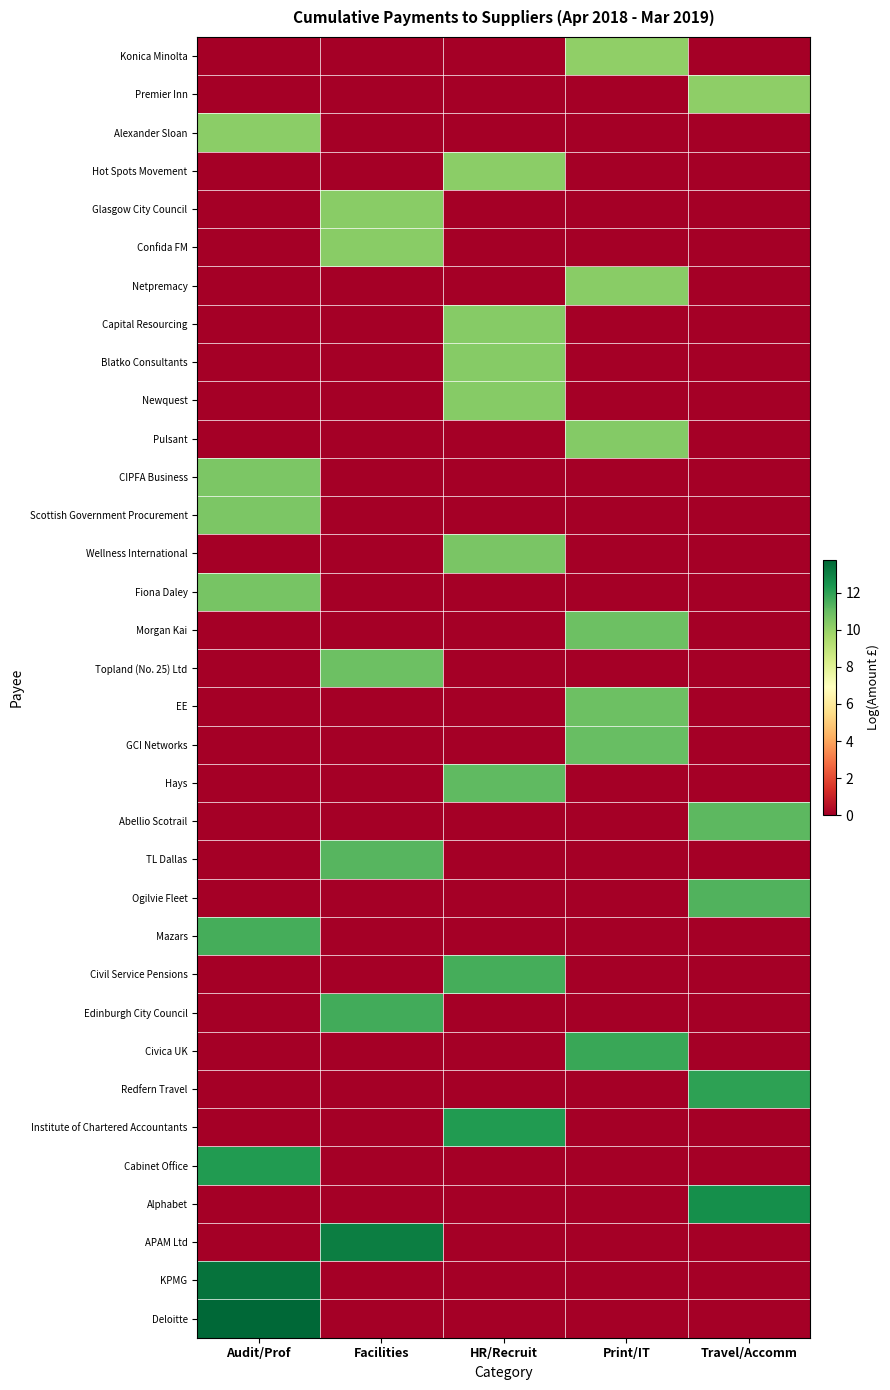

Reading right to left, transcribe all the data shown in this chart.

Konica Minolta: Travel/Accomm=0.0	Print/IT=10.1	HR/Recruit=0.0	Facilities=0.0	Audit/Prof=0.0
Premier Inn: Travel/Accomm=10.1	Print/IT=0.0	HR/Recruit=0.0	Facilities=0.0	Audit/Prof=0.0
Alexander Sloan: Travel/Accomm=0.0	Print/IT=0.0	HR/Recruit=0.0	Facilities=0.0	Audit/Prof=10.2
Hot Spots Movement: Travel/Accomm=0.0	Print/IT=0.0	HR/Recruit=10.2	Facilities=0.0	Audit/Prof=0.0
Glasgow City Council: Travel/Accomm=0.0	Print/IT=0.0	HR/Recruit=0.0	Facilities=10.2	Audit/Prof=0.0
Confida FM: Travel/Accomm=0.0	Print/IT=0.0	HR/Recruit=0.0	Facilities=10.3	Audit/Prof=0.0
Netpremacy: Travel/Accomm=0.0	Print/IT=10.3	HR/Recruit=0.0	Facilities=0.0	Audit/Prof=0.0
Capital Resourcing: Travel/Accomm=0.0	Print/IT=0.0	HR/Recruit=10.3	Facilities=0.0	Audit/Prof=0.0
Blatko Consultants: Travel/Accomm=0.0	Print/IT=0.0	HR/Recruit=10.3	Facilities=0.0	Audit/Prof=0.0
Newquest: Travel/Accomm=0.0	Print/IT=0.0	HR/Recruit=10.3	Facilities=0.0	Audit/Prof=0.0
Pulsant: Travel/Accomm=0.0	Print/IT=10.4	HR/Recruit=0.0	Facilities=0.0	Audit/Prof=0.0
CIPFA Business: Travel/Accomm=0.0	Print/IT=0.0	HR/Recruit=0.0	Facilities=0.0	Audit/Prof=10.5
Scottish Government Procurement: Travel/Accomm=0.0	Print/IT=0.0	HR/Recruit=0.0	Facilities=0.0	Audit/Prof=10.5
Wellness International: Travel/Accomm=0.0	Print/IT=0.0	HR/Recruit=10.6	Facilities=0.0	Audit/Prof=0.0
Fiona Daley: Travel/Accomm=0.0	Print/IT=0.0	HR/Recruit=0.0	Facilities=0.0	Audit/Prof=10.6
Morgan Kai: Travel/Accomm=0.0	Print/IT=10.8	HR/Recruit=0.0	Facilities=0.0	Audit/Prof=0.0
Topland (No. 25) Ltd: Travel/Accomm=0.0	Print/IT=0.0	HR/Recruit=0.0	Facilities=10.9	Audit/Prof=0.0
EE: Travel/Accomm=0.0	Print/IT=10.9	HR/Recruit=0.0	Facilities=0.0	Audit/Prof=0.0
GCI Networks: Travel/Accomm=0.0	Print/IT=10.9	HR/Recruit=0.0	Facilities=0.0	Audit/Prof=0.0
Hays: Travel/Accomm=0.0	Print/IT=0.0	HR/Recruit=11.1	Facilities=0.0	Audit/Prof=0.0
Abellio Scotrail: Travel/Accomm=11.2	Print/IT=0.0	HR/Recruit=0.0	Facilities=0.0	Audit/Prof=0.0
TL Dallas: Travel/Accomm=0.0	Print/IT=0.0	HR/Recruit=0.0	Facilities=11.3	Audit/Prof=0.0
Ogilvie Fleet: Travel/Accomm=11.4	Print/IT=0.0	HR/Recruit=0.0	Facilities=0.0	Audit/Prof=0.0
Mazars: Travel/Accomm=0.0	Print/IT=0.0	HR/Recruit=0.0	Facilities=0.0	Audit/Prof=11.6
Civil Service Pensions: Travel/Accomm=0.0	Print/IT=0.0	HR/Recruit=11.6	Facilities=0.0	Audit/Prof=0.0
Edinburgh City Council: Travel/Accomm=0.0	Print/IT=0.0	HR/Recruit=0.0	Facilities=11.7	Audit/Prof=0.0
Civica UK: Travel/Accomm=0.0	Print/IT=11.8	HR/Recruit=0.0	Facilities=0.0	Audit/Prof=0.0
Redfern Travel: Travel/Accomm=12.1	Print/IT=0.0	HR/Recruit=0.0	Facilities=0.0	Audit/Prof=0.0
Institute of Chartered Accountants: Travel/Accomm=0.0	Print/IT=0.0	HR/Recruit=12.3	Facilities=0.0	Audit/Prof=0.0
Cabinet Office: Travel/Accomm=0.0	Print/IT=0.0	HR/Recruit=0.0	Facilities=0.0	Audit/Prof=12.3
Alphabet: Travel/Accomm=12.6	Print/IT=0.0	HR/Recruit=0.0	Facilities=0.0	Audit/Prof=0.0
APAM Ltd: Travel/Accomm=0.0	Print/IT=0.0	HR/Recruit=0.0	Facilities=13.1	Audit/Prof=0.0
KPMG: Travel/Accomm=0.0	Print/IT=0.0	HR/Recruit=0.0	Facilities=0.0	Audit/Prof=13.5
Deloitte: Travel/Accomm=0.0	Print/IT=0.0	HR/Recruit=0.0	Facilities=0.0	Audit/Prof=13.8